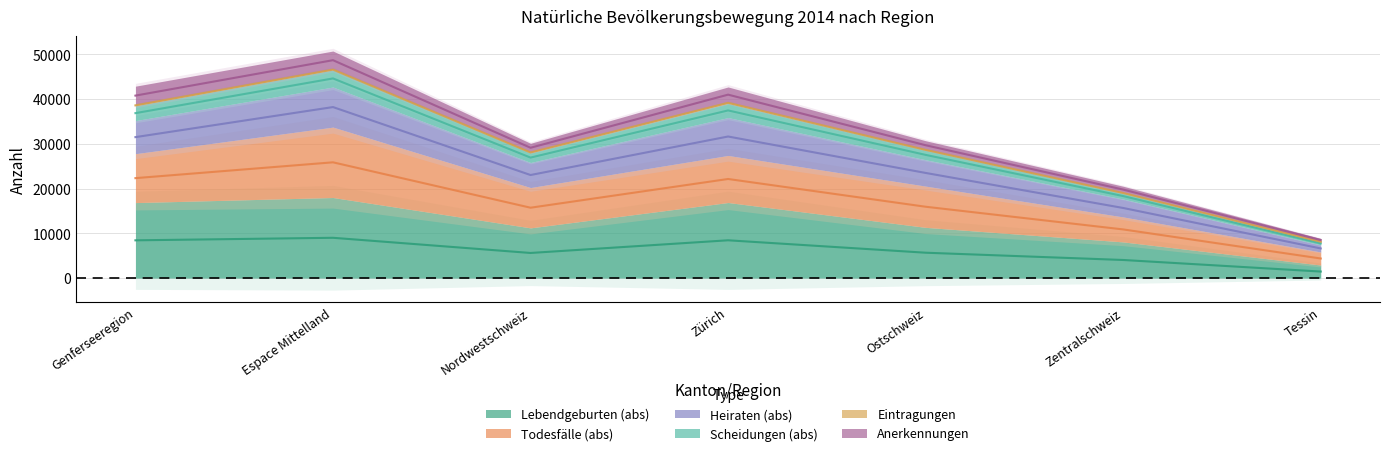

Rank the categories by Lebendgeburten (abs) value from highest to lowest.

Espace Mittelland, Zürich, Genferseeregion, Ostschweiz, Nordwestschweiz, Zentralschweiz, Tessin